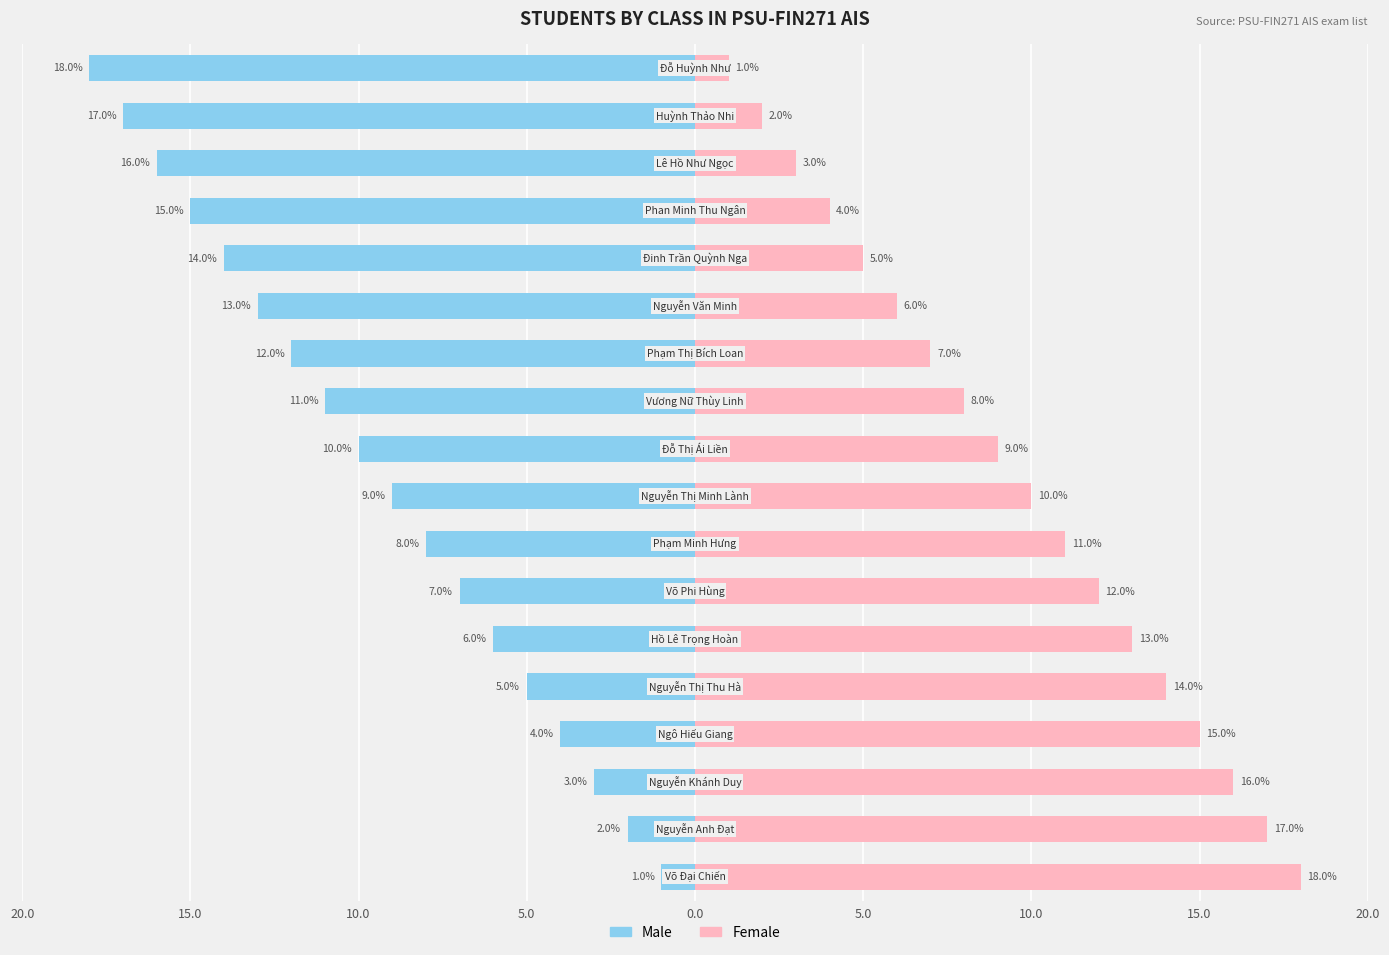

How many bars are there in total?

36